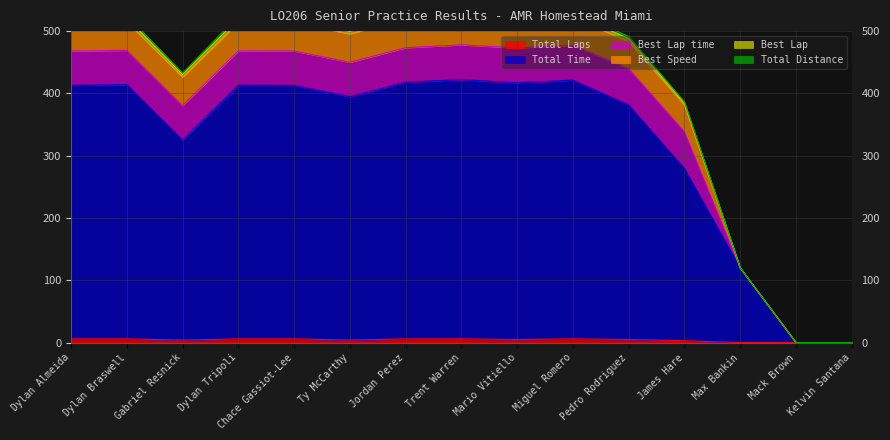

Which label corresponds to the largest value in the chart?

Trent Warren